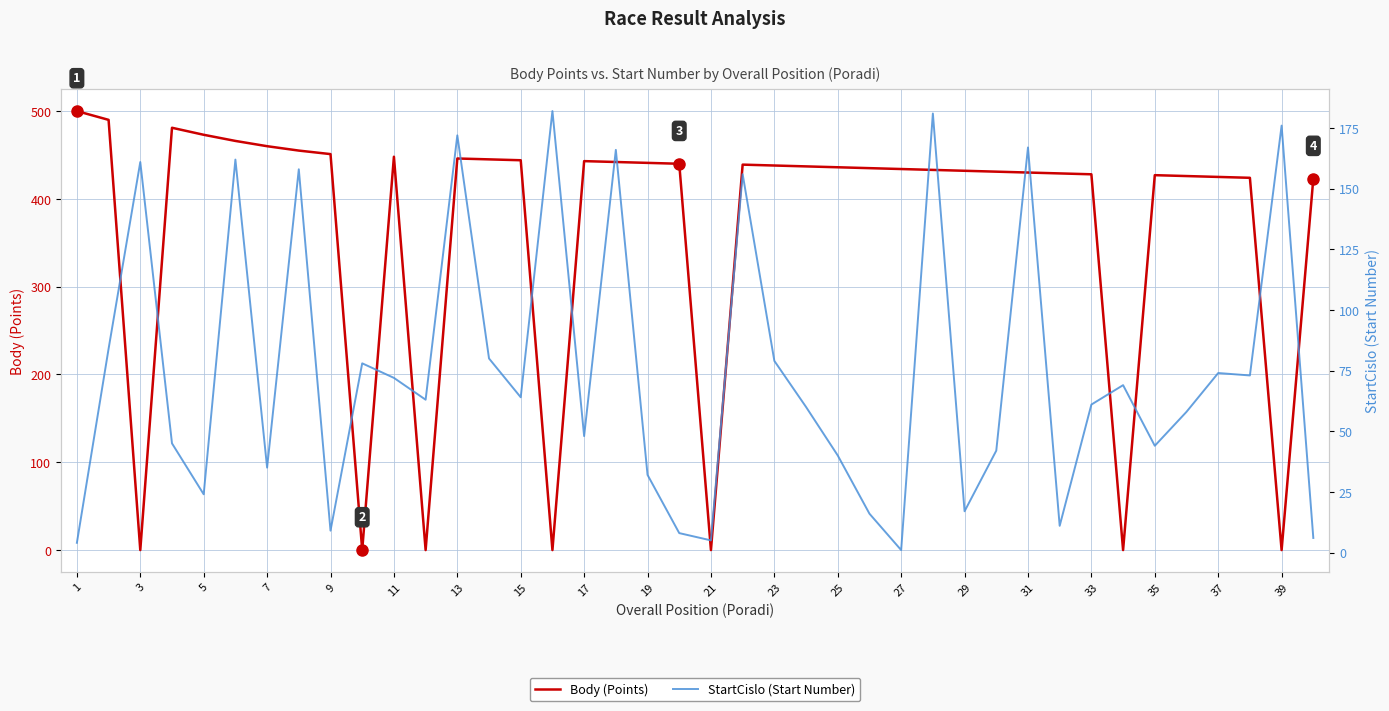

How many data points in StartCislo (Start Number) are less than 63?

20